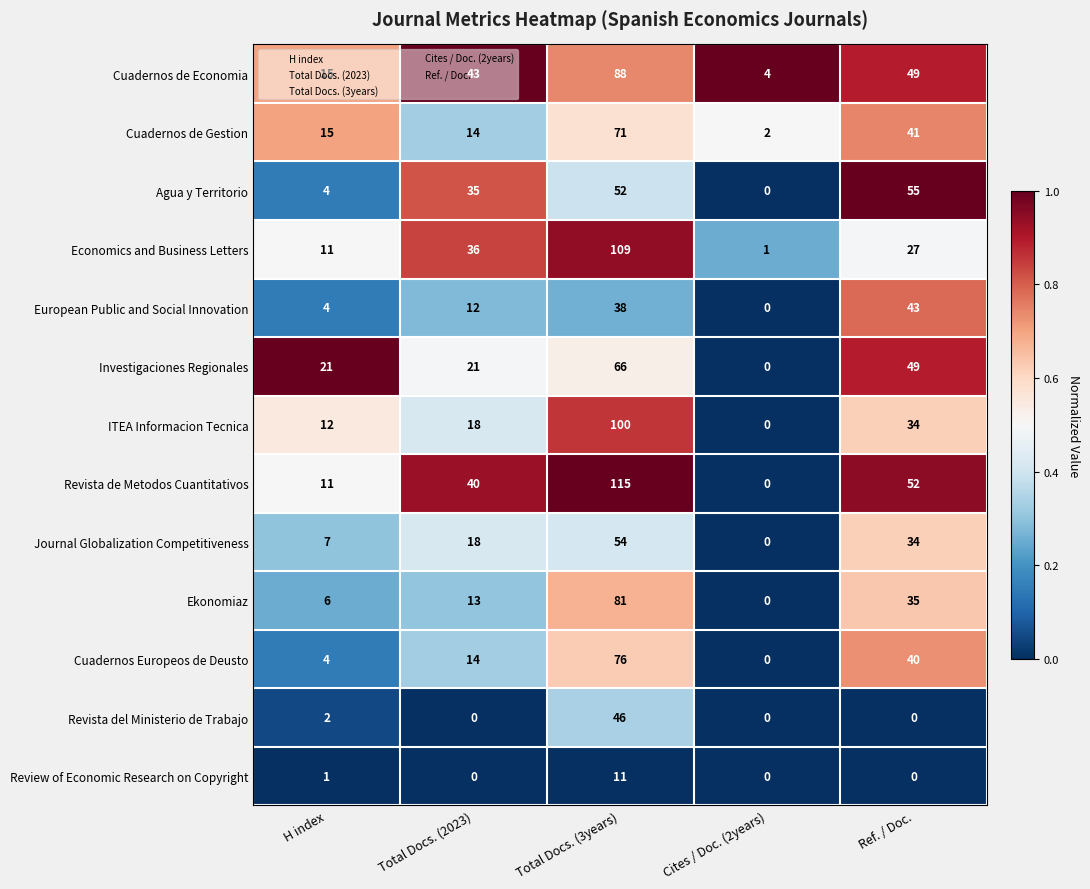

Which series has the largest total across all categories?

Revista de Metodos Cuantitativos